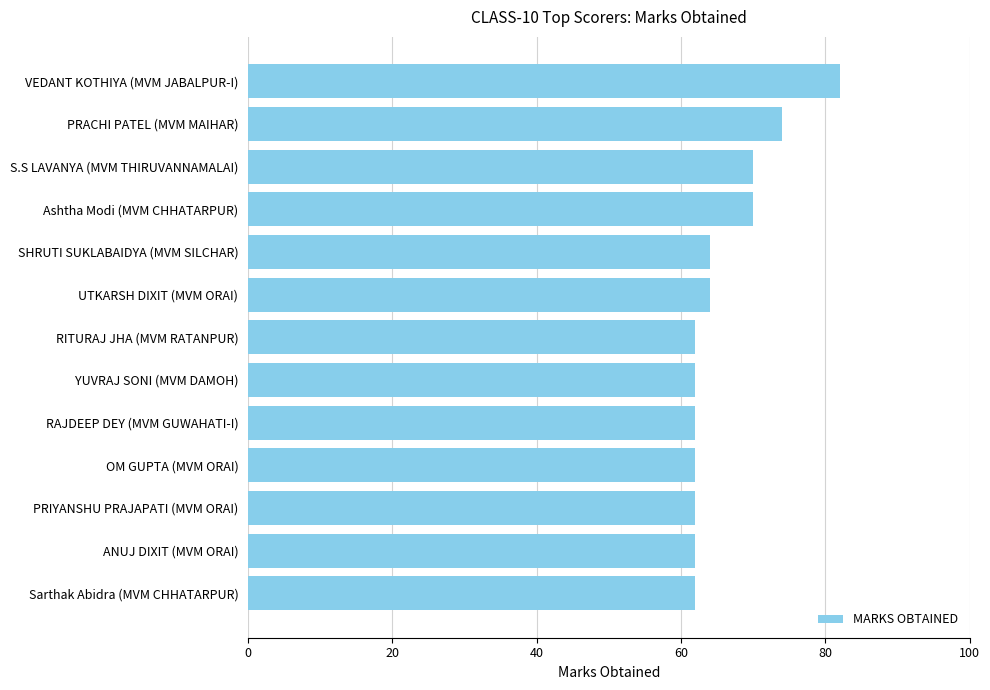

What is the change in value from Ashtha Modi (MVM CHHATARPUR) to ANUJ DIXIT (MVM ORAI)?

-8